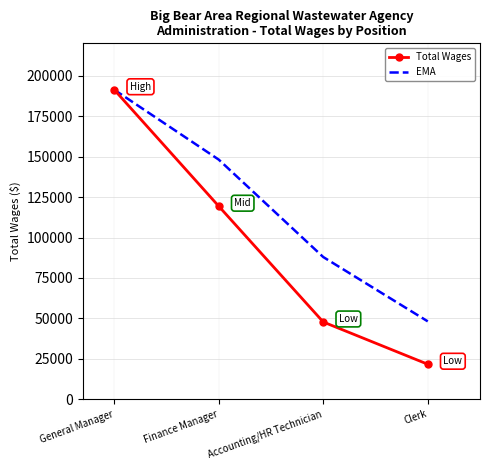

Is it true that EMA equals 148224.8 at Finance Manager?

True